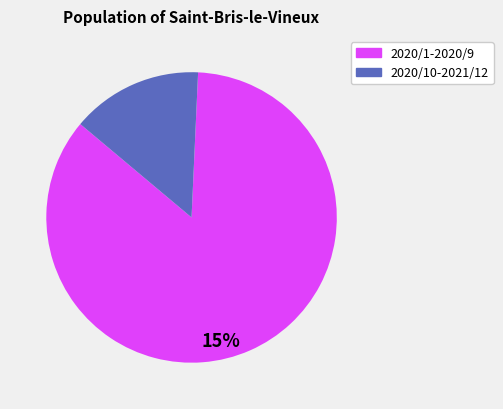

Which slice is the largest?

2020/1